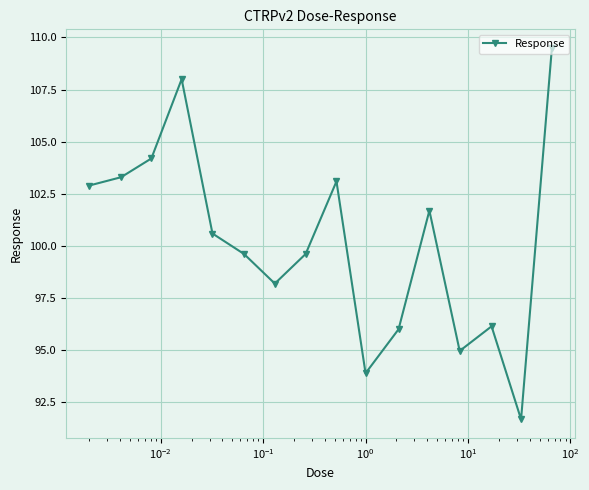

What is the sum of all values?

1603.5